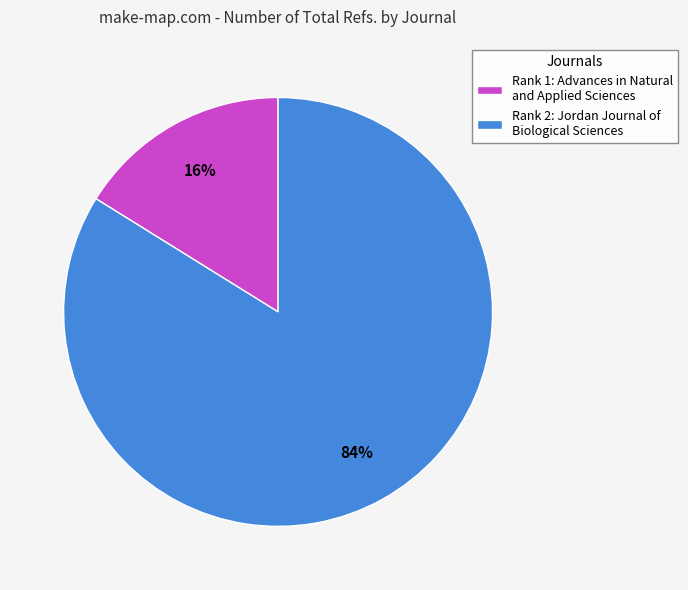

Between Rank 2: Jordan Journal of Biological Sciences and Rank 1: Advances in Natural and Applied Sciences, which is larger?

Rank 2: Jordan Journal of Biological Sciences